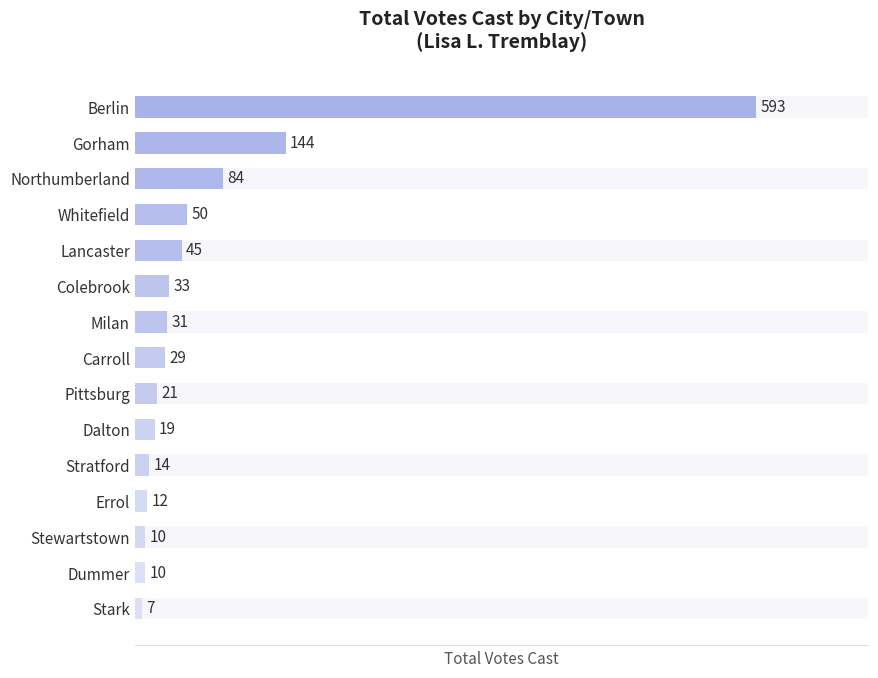

What is the difference between the maximum and minimum values?

586